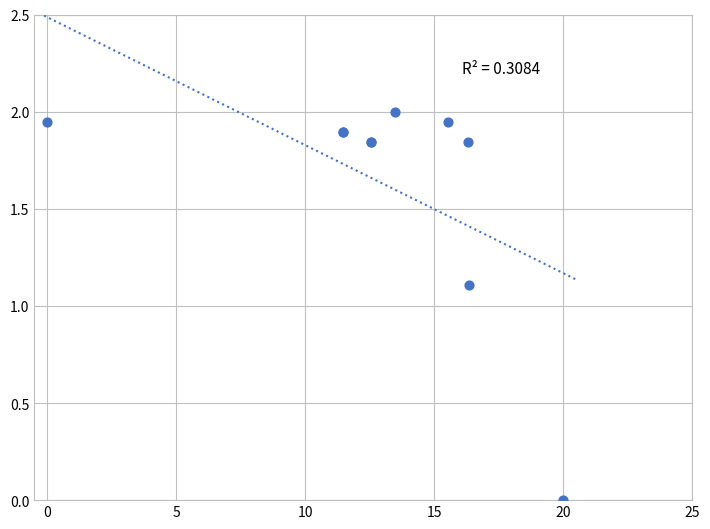

What Y value in the scatter plot is closest to 1?

1.1